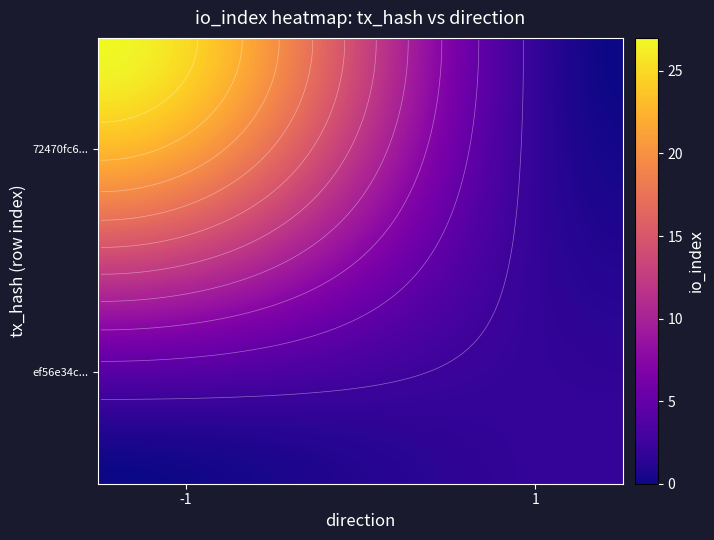

Count the 72470fc6fddcdd90f15eb4db9e3c18313013c69 values in the range 1 to 2.

2